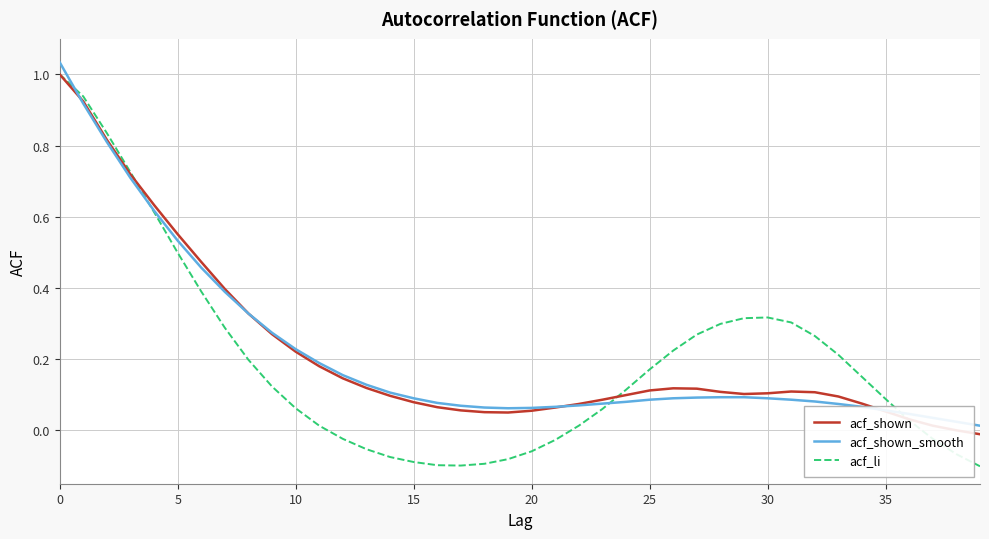

Which series has the largest range (max minus min)?

acf_li